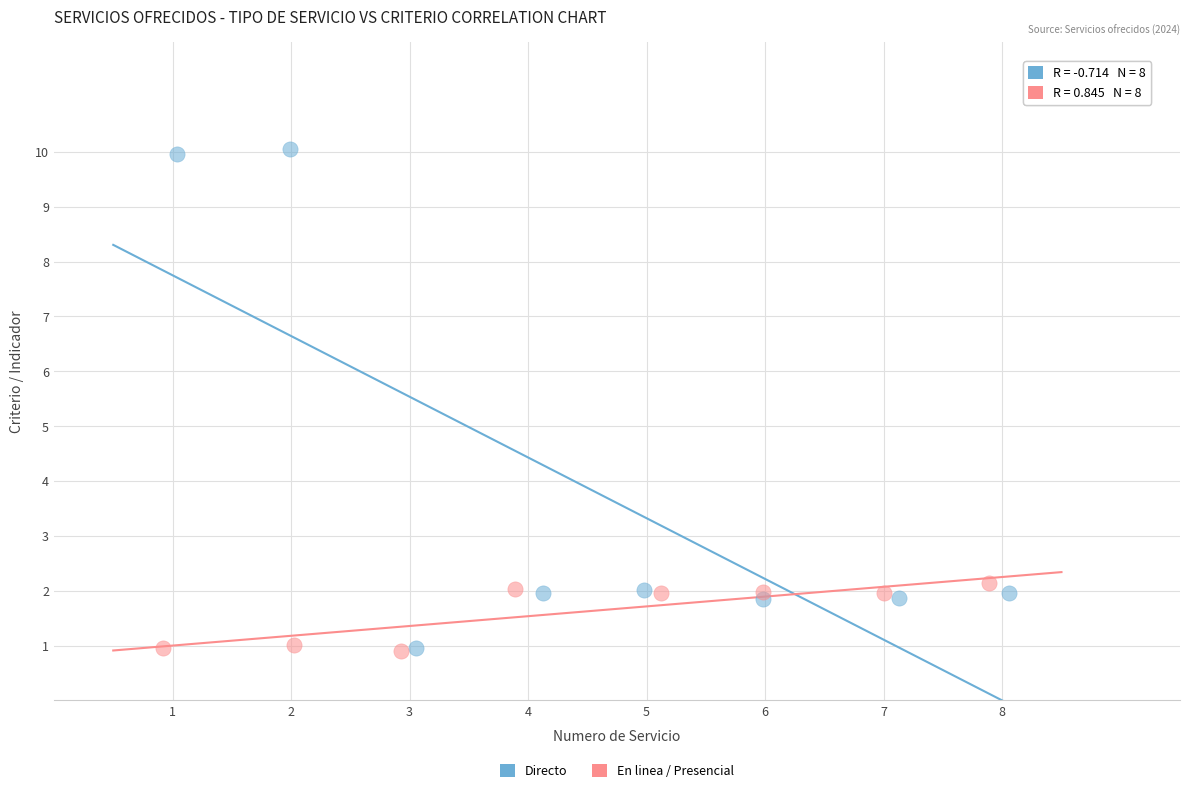

Which series contains the highest Y value?

Directo